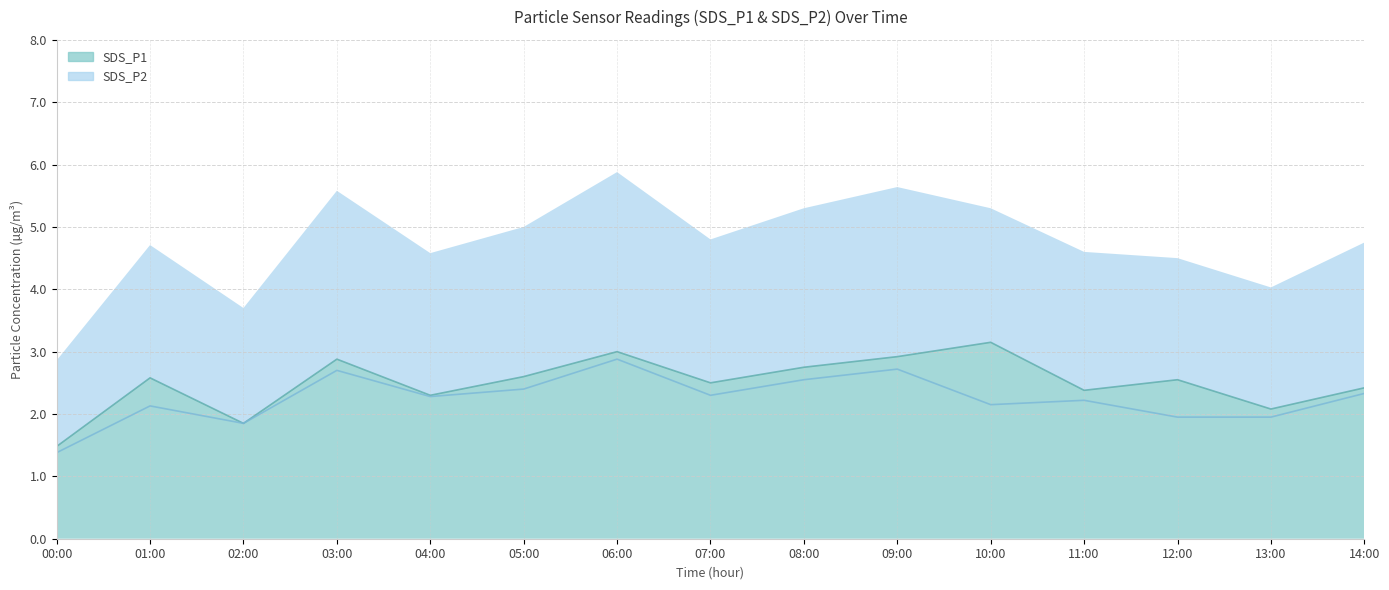

What is the label of the 4th point from the right?

11:00